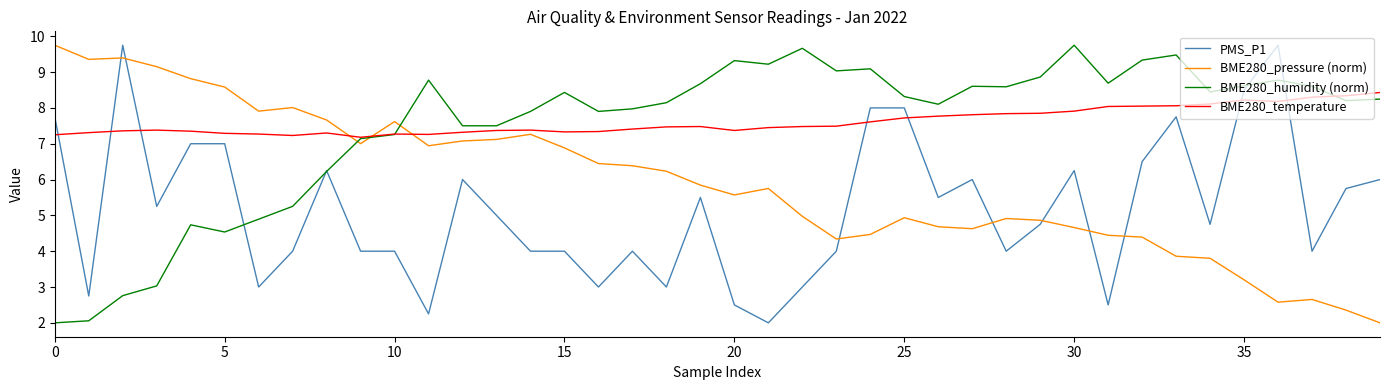

Which series has the largest total across all categories?

BME280_temperature